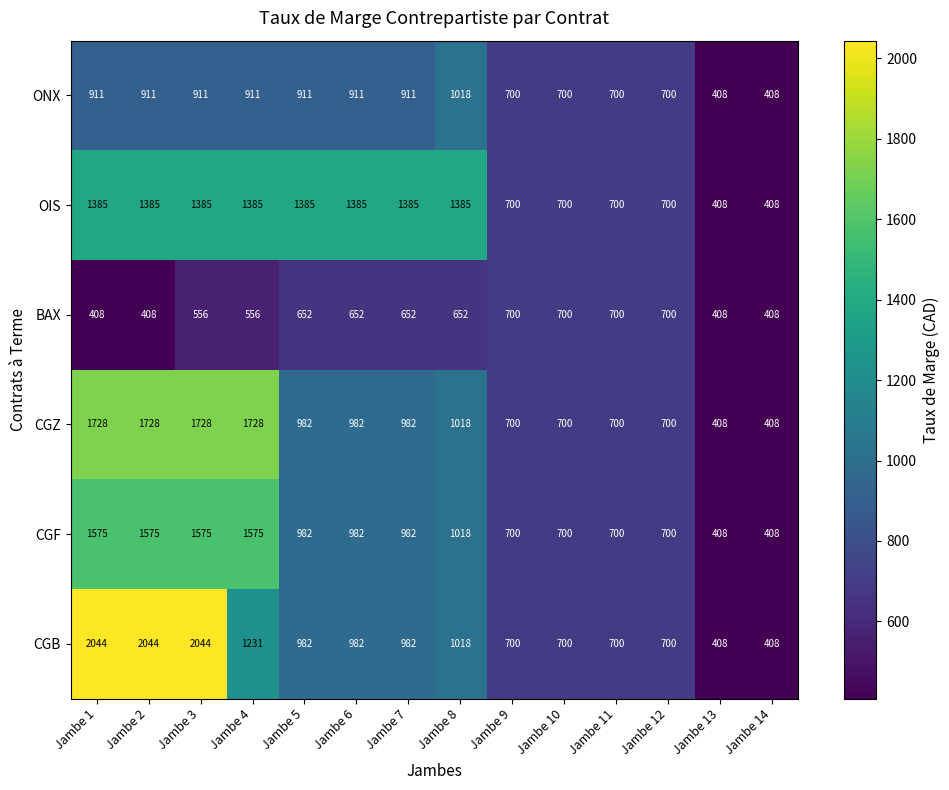

How many distinct data groups are displayed?

6